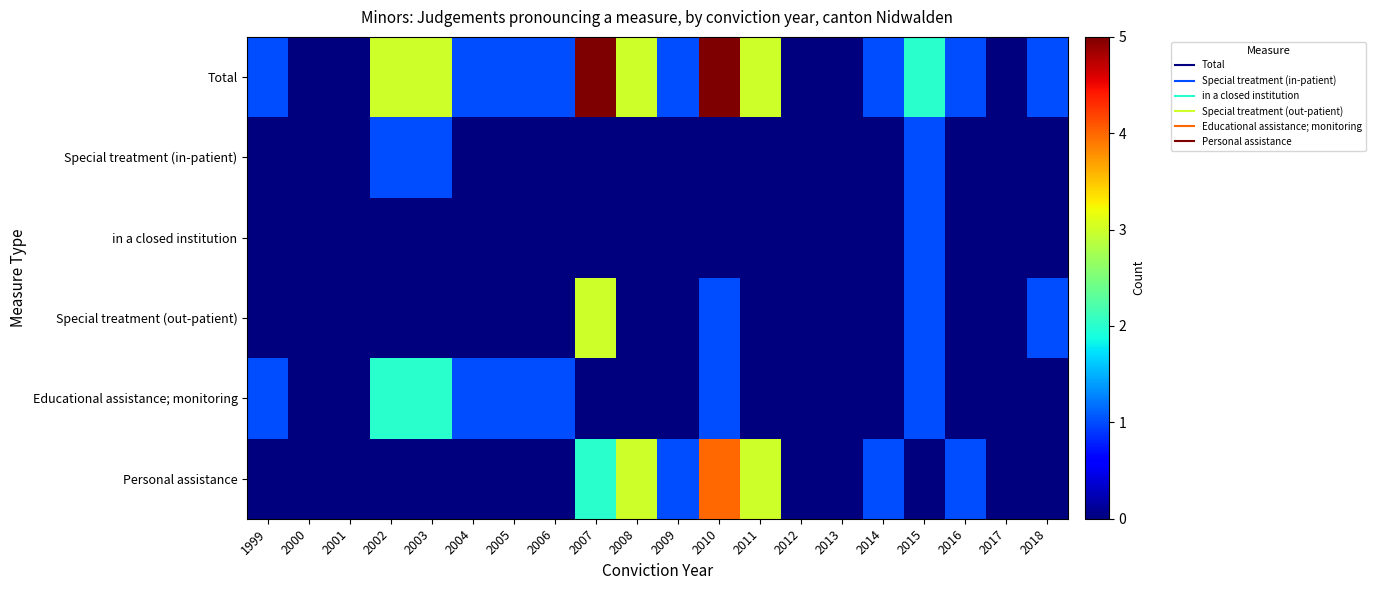

Reading right to left, list all the values displayed in this chart.

Total: 2018=1	2017=0	2016=1	2015=2	2014=1	2013=0	2012=0	2011=3	2010=5	2009=1	2008=3	2007=5	2006=1	2005=1	2004=1	2003=3	2002=3	2001=0	2000=0	1999=1
Special treatment (in-patient): 2018=0	2017=0	2016=0	2015=1	2014=0	2013=0	2012=0	2011=0	2010=0	2009=0	2008=0	2007=0	2006=0	2005=0	2004=0	2003=1	2002=1	2001=0	2000=0	1999=0
in a closed institution: 2018=0	2017=0	2016=0	2015=1	2014=0	2013=0	2012=0	2011=0	2010=0	2009=0	2008=0	2007=0	2006=0	2005=0	2004=0	2003=0	2002=0	2001=0	2000=0	1999=0
Special treatment (out-patient): 2018=1	2017=0	2016=0	2015=1	2014=0	2013=0	2012=0	2011=0	2010=1	2009=0	2008=0	2007=3	2006=0	2005=0	2004=0	2003=0	2002=0	2001=0	2000=0	1999=0
Educational assistance; monitoring: 2018=0	2017=0	2016=0	2015=1	2014=0	2013=0	2012=0	2011=0	2010=1	2009=0	2008=0	2007=0	2006=1	2005=1	2004=1	2003=2	2002=2	2001=0	2000=0	1999=1
Personal assistance: 2018=0	2017=0	2016=1	2015=0	2014=1	2013=0	2012=0	2011=3	2010=4	2009=1	2008=3	2007=2	2006=0	2005=0	2004=0	2003=0	2002=0	2001=0	2000=0	1999=0